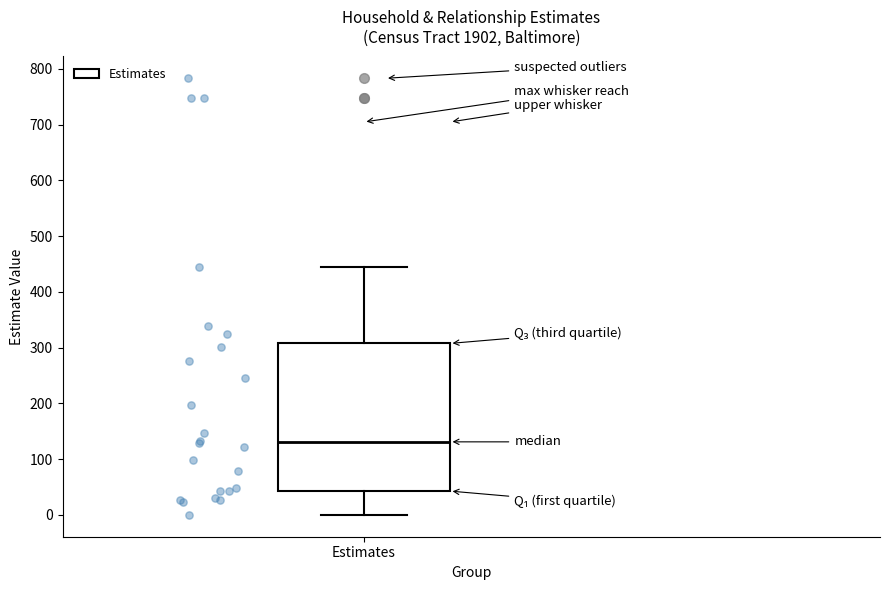

Transcribe this box plot: give where the median line is, the range the box spans, and where the two whiskers end, as read against the y-axis. The values are not printed on the chart, so give them approximately, as read against the axis.

median 130, box 40 to 310, whiskers 0 to 440